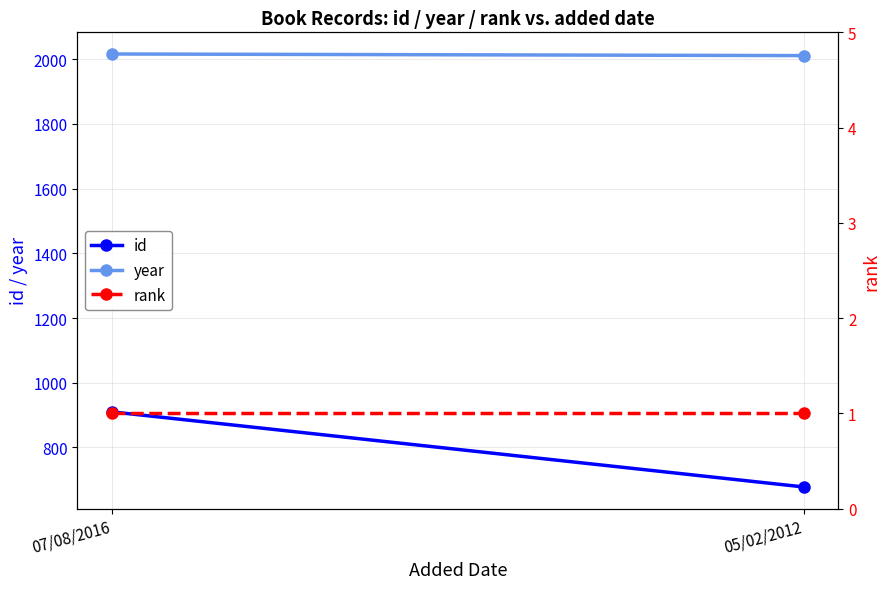

What is the label of the 2nd point from the right?

07/08/2016